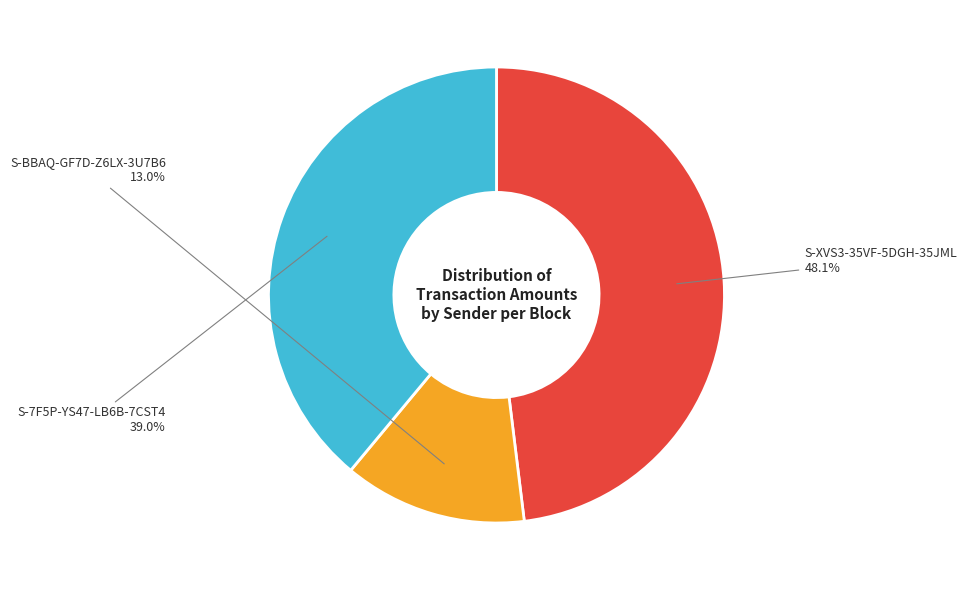

Is there any slice that represents more than half of the pie?

No